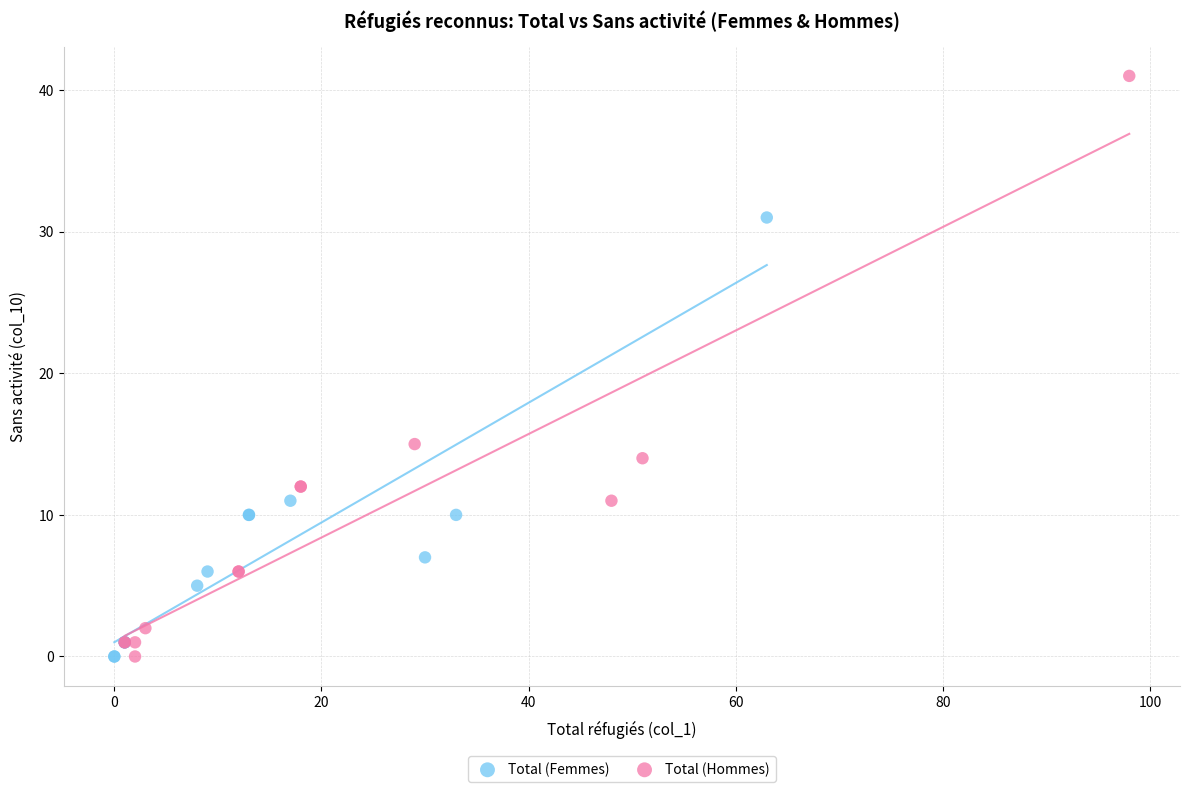

Which series reaches the maximum Y coordinate?

Total (Hommes)